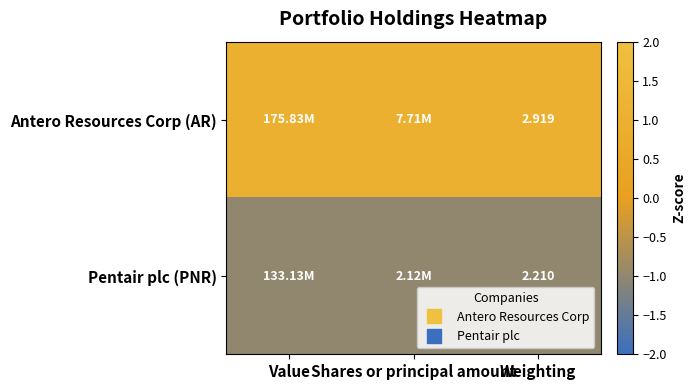

Which series has the largest total across all categories?

Antero Resources Corp (AR)